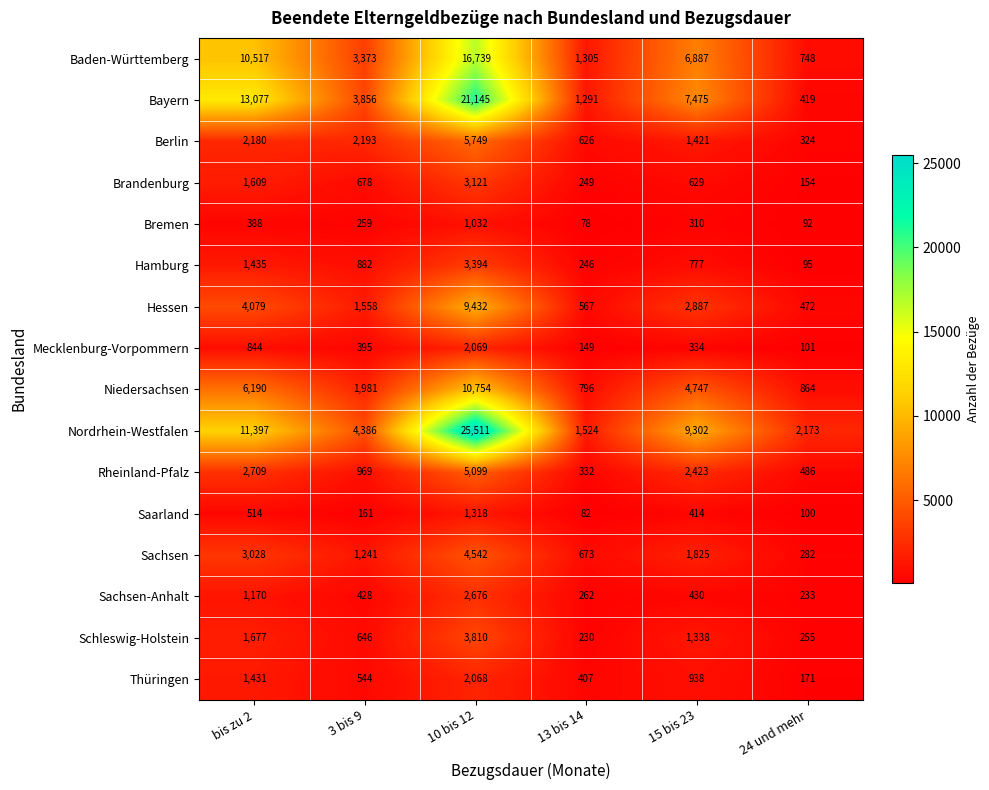

What is the difference between the maximum and minimum values in the Berlin series?

5425